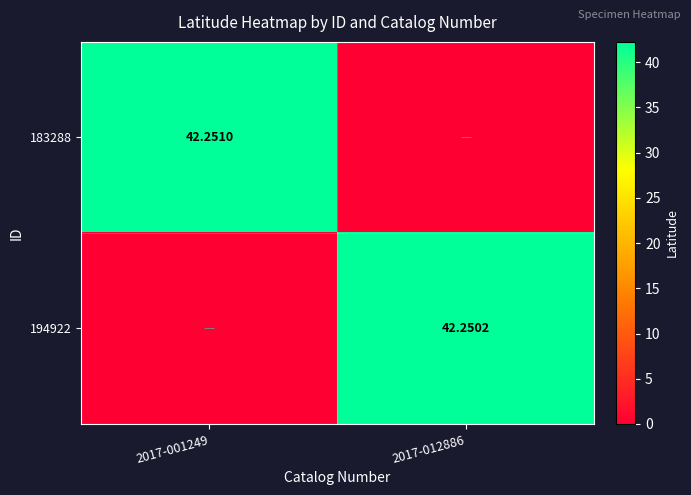

How many values in the 183288 series are below 42?

1